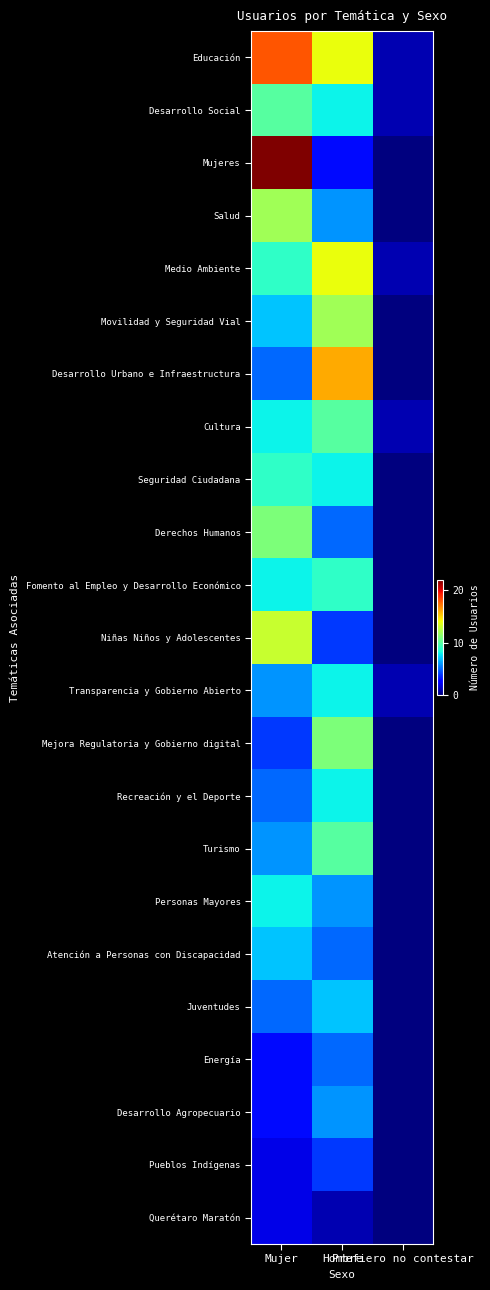

Reading left to right, what are all the values shown in this chart?

Educación: Mujer=18	Hombre=14	Prefiero no contestar=1
Desarrollo Social: Mujer=10	Hombre=8	Prefiero no contestar=1
Mujeres: Mujer=22	Hombre=3	Prefiero no contestar=0
Salud: Mujer=12	Hombre=6	Prefiero no contestar=0
Medio Ambiente: Mujer=9	Hombre=14	Prefiero no contestar=1
Movilidad y Seguridad Vial: Mujer=7	Hombre=12	Prefiero no contestar=0
Desarrollo Urbano e Infraestructura: Mujer=5	Hombre=16	Prefiero no contestar=0
Cultura: Mujer=8	Hombre=10	Prefiero no contestar=1
Seguridad Ciudadana: Mujer=9	Hombre=8	Prefiero no contestar=0
Derechos Humanos: Mujer=11	Hombre=5	Prefiero no contestar=0
Fomento al Empleo y Desarrollo Económico: Mujer=8	Hombre=9	Prefiero no contestar=0
Niñas Niños y Adolescentes: Mujer=13	Hombre=4	Prefiero no contestar=0
Transparencia y Gobierno Abierto: Mujer=6	Hombre=8	Prefiero no contestar=1
Mejora Regulatoria y Gobierno digital: Mujer=4	Hombre=11	Prefiero no contestar=0
Recreación y el Deporte: Mujer=5	Hombre=8	Prefiero no contestar=0
Turismo: Mujer=6	Hombre=10	Prefiero no contestar=0
Personas Mayores: Mujer=8	Hombre=6	Prefiero no contestar=0
Atención a Personas con Discapacidad: Mujer=7	Hombre=5	Prefiero no contestar=0
Juventudes: Mujer=5	Hombre=7	Prefiero no contestar=0
Energía: Mujer=3	Hombre=5	Prefiero no contestar=0
Desarrollo Agropecuario: Mujer=3	Hombre=6	Prefiero no contestar=0
Pueblos Indígenas: Mujer=2	Hombre=4	Prefiero no contestar=0
Querétaro Maratón: Mujer=2	Hombre=1	Prefiero no contestar=0